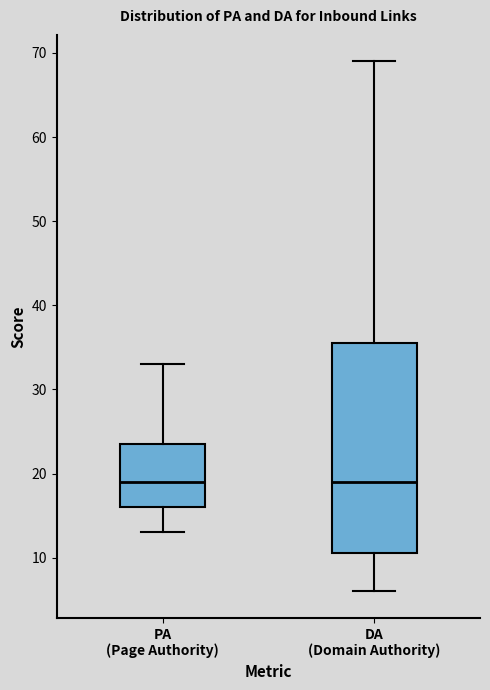

Comparing the boxes themselves (not the whiskers), which one is the tallest?

DA (Domain Authority)